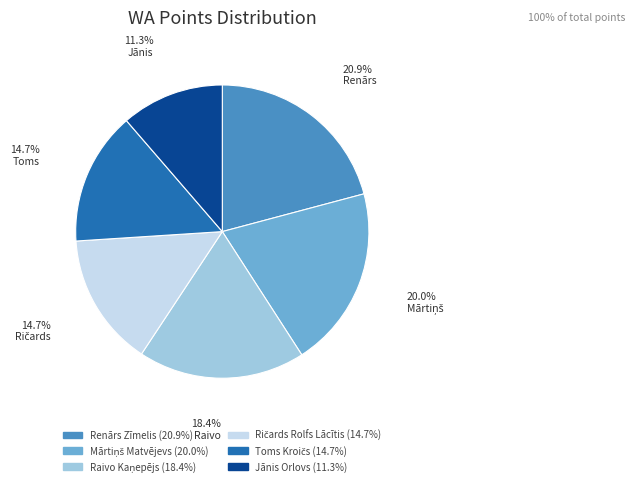

How many segments does this pie chart have?

6